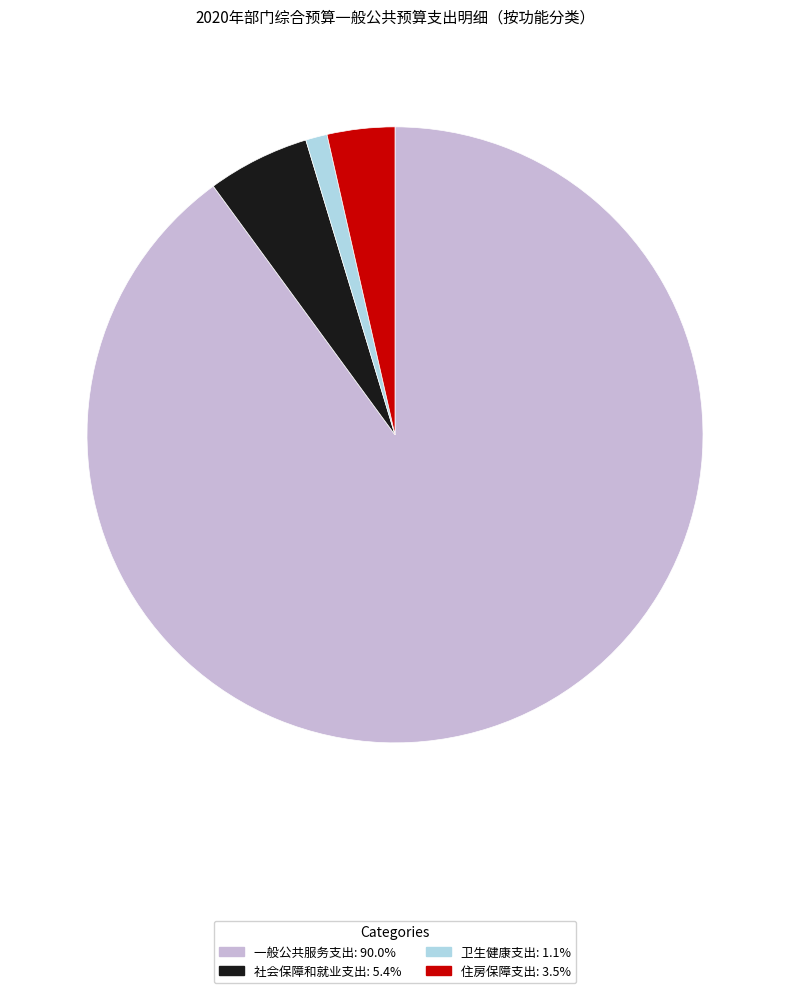

Does 卫生健康支出 account for over 50% of the chart?

No